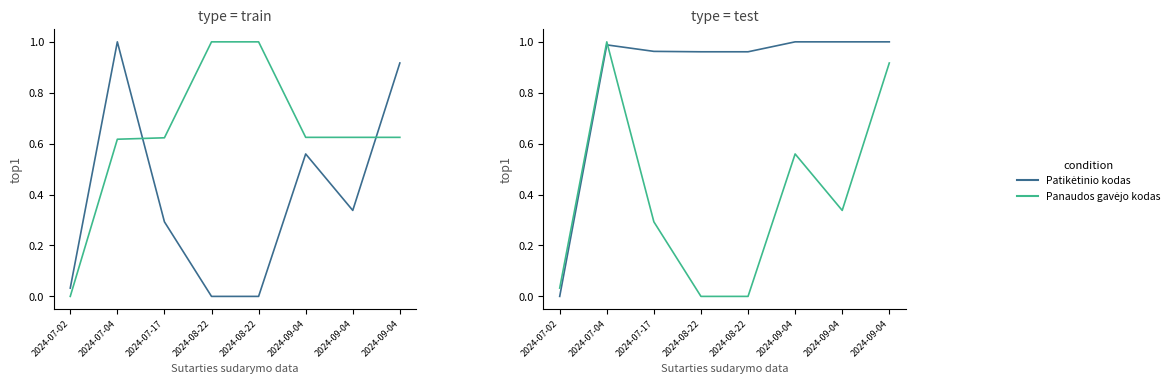

At which category is the sum across all series the highest?

2024-07-04